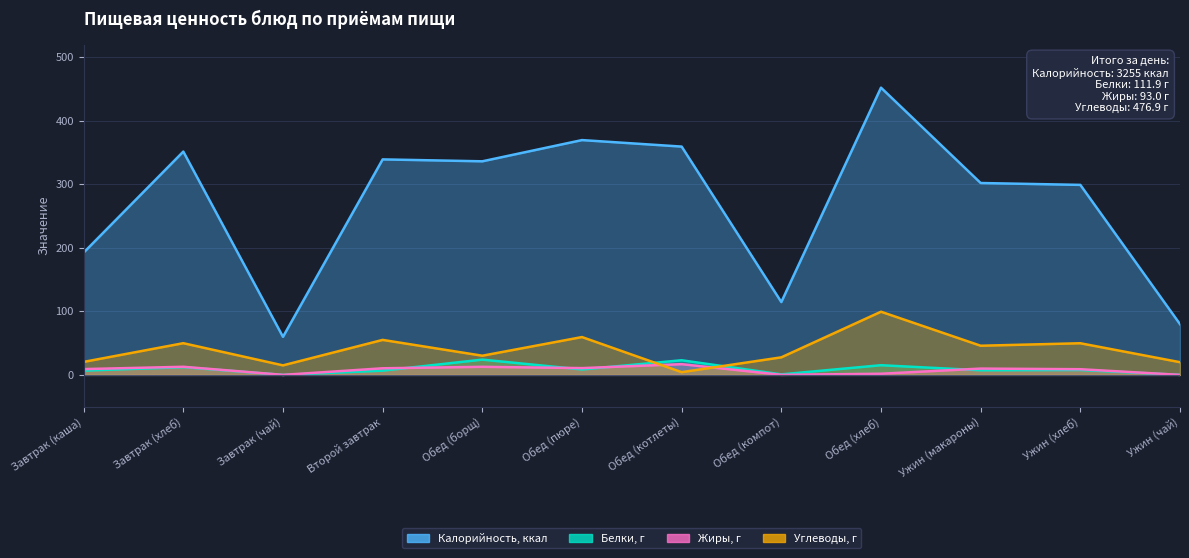

The value of Углеводы, г at Обед (хлеб) is 45.6. True or false?

False